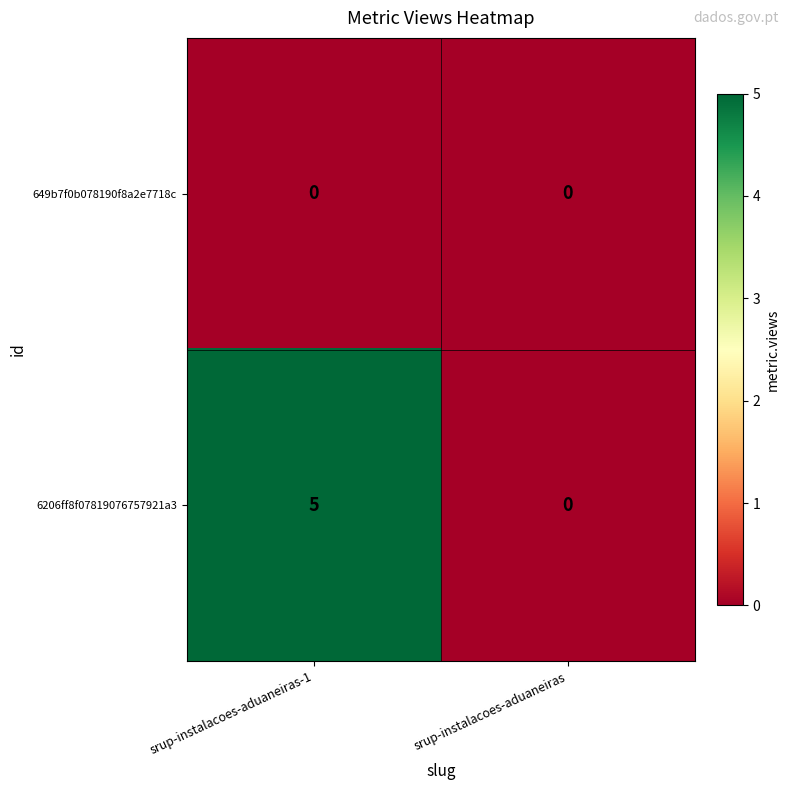

What is the difference between the highest and lowest values at srup-instalacoes-aduaneiras-1?

5